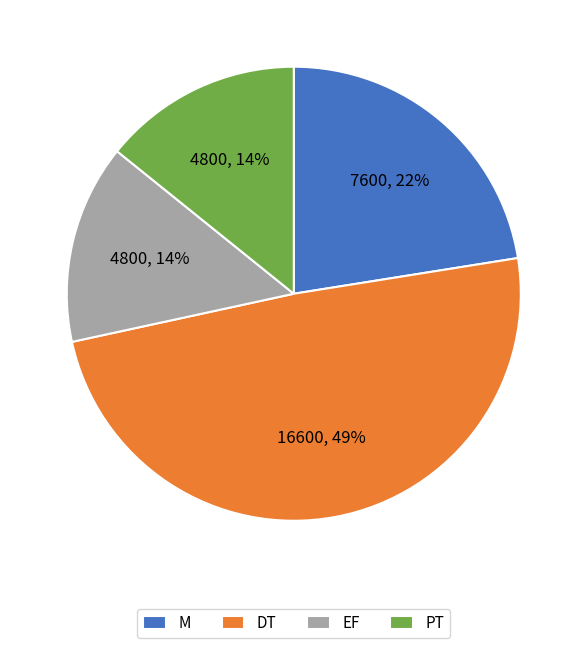

What is the ratio of the value at PT to the value at EF?

1.0